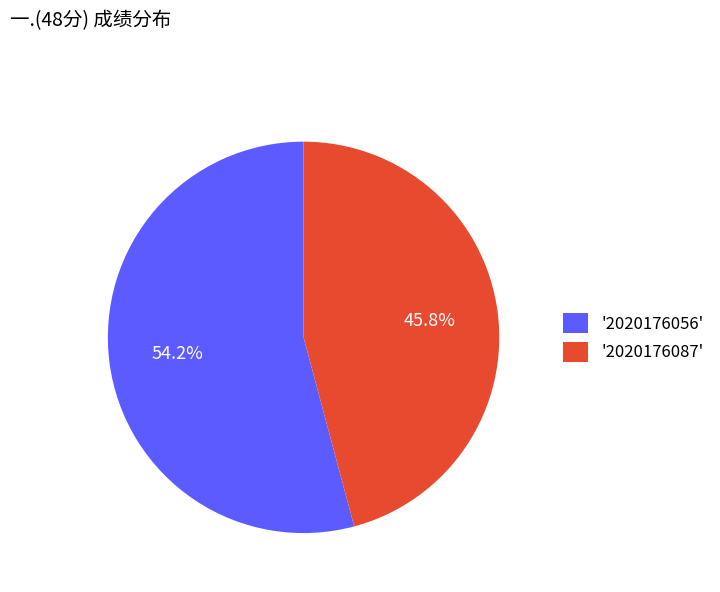

Rank the categories by value from highest to lowest.

'2020176056', '2020176087'